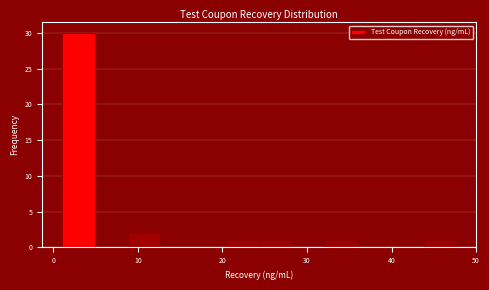

Read against the x-axis, roughly where is the centre of the tallest bar?

3